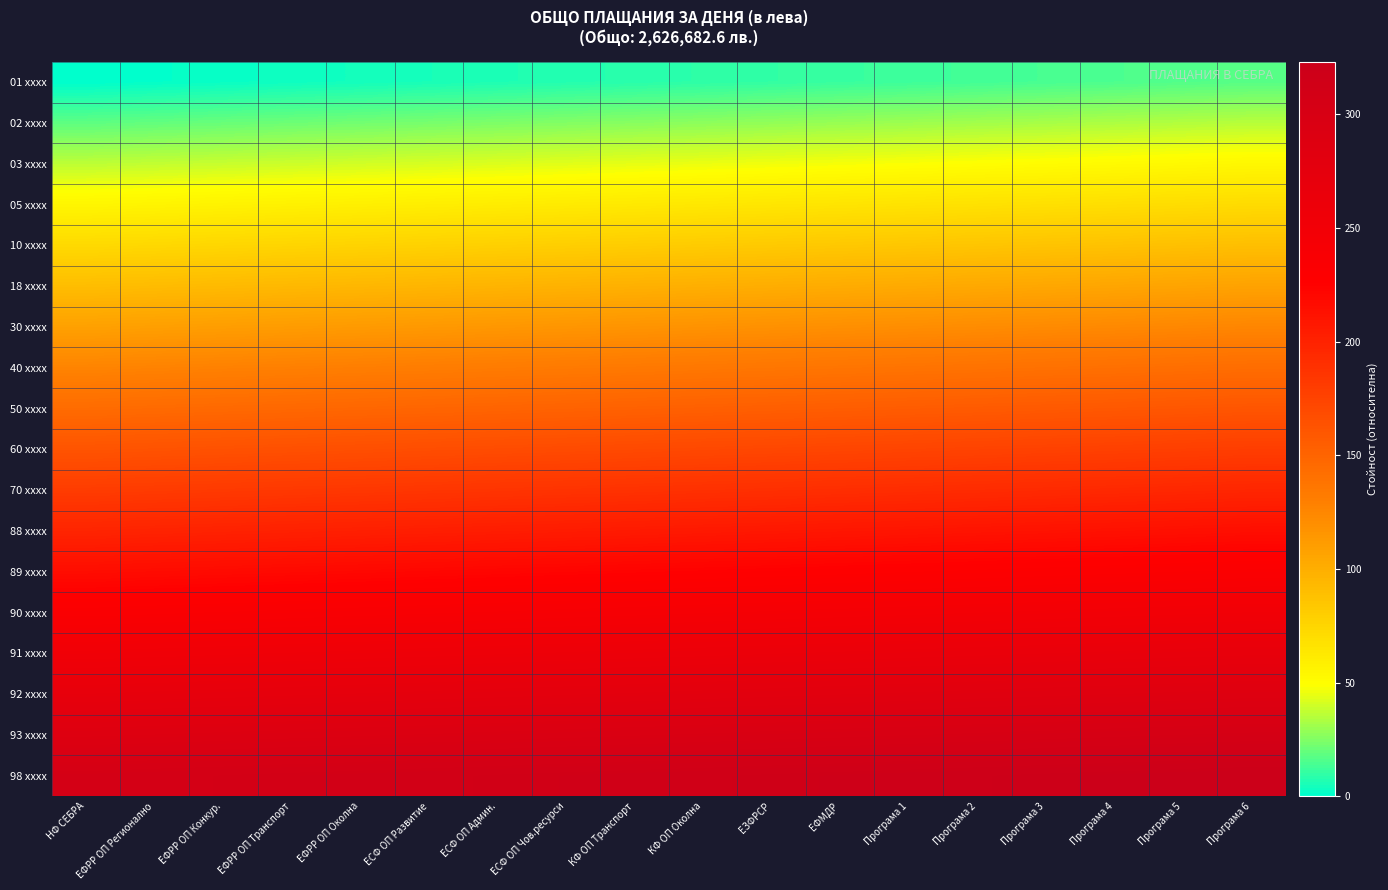

Which category has the lowest value across all series?

НФ СЕБРА